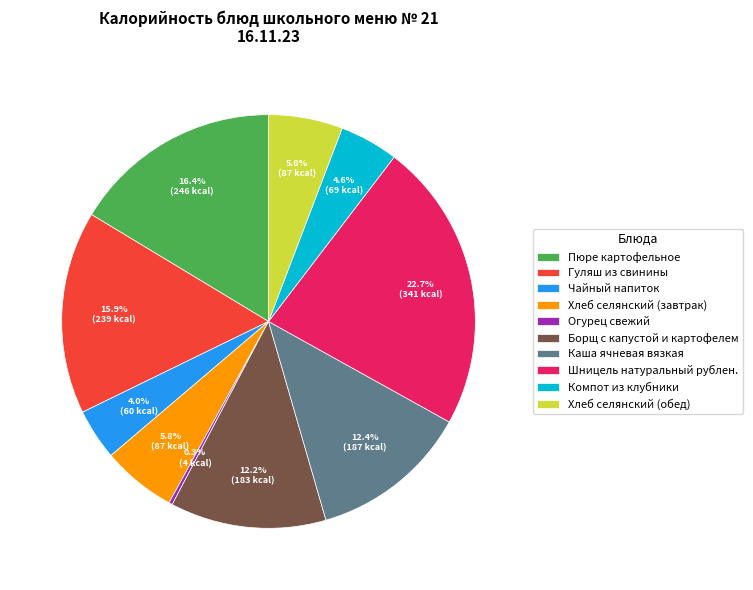

Approximately how many times larger is the value at Хлеб селянский (обед) compared to Гуляш из свинины?

0.4